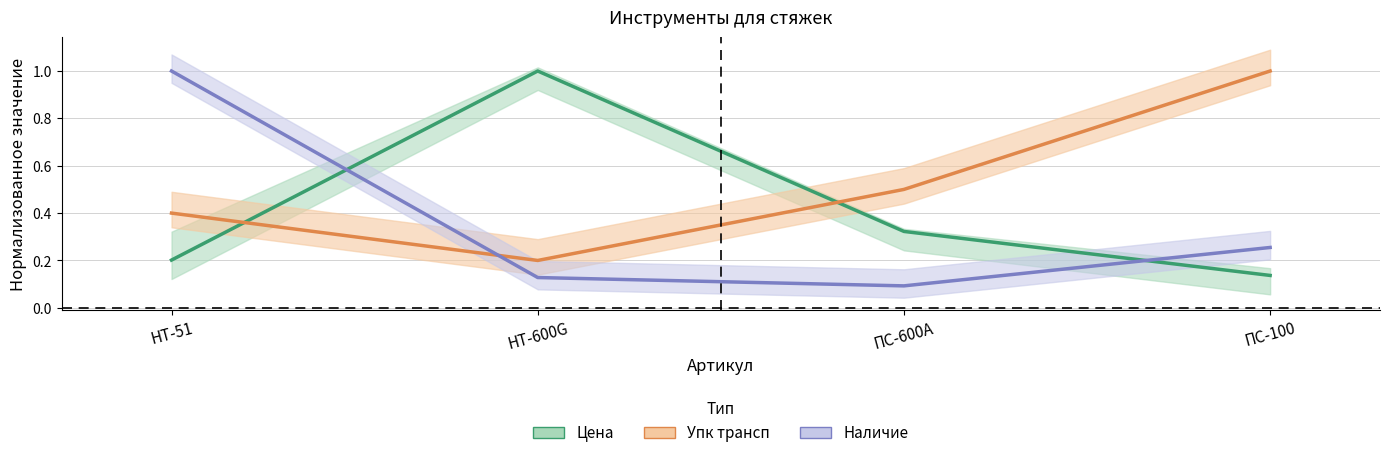

In Цена, how many points are higher than both neighbors (excluding endpoints)?

1